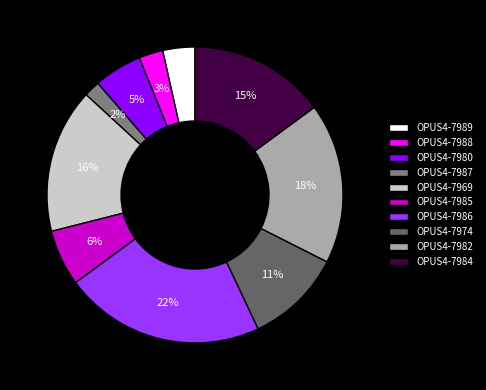

How many slices are in this pie chart?

10